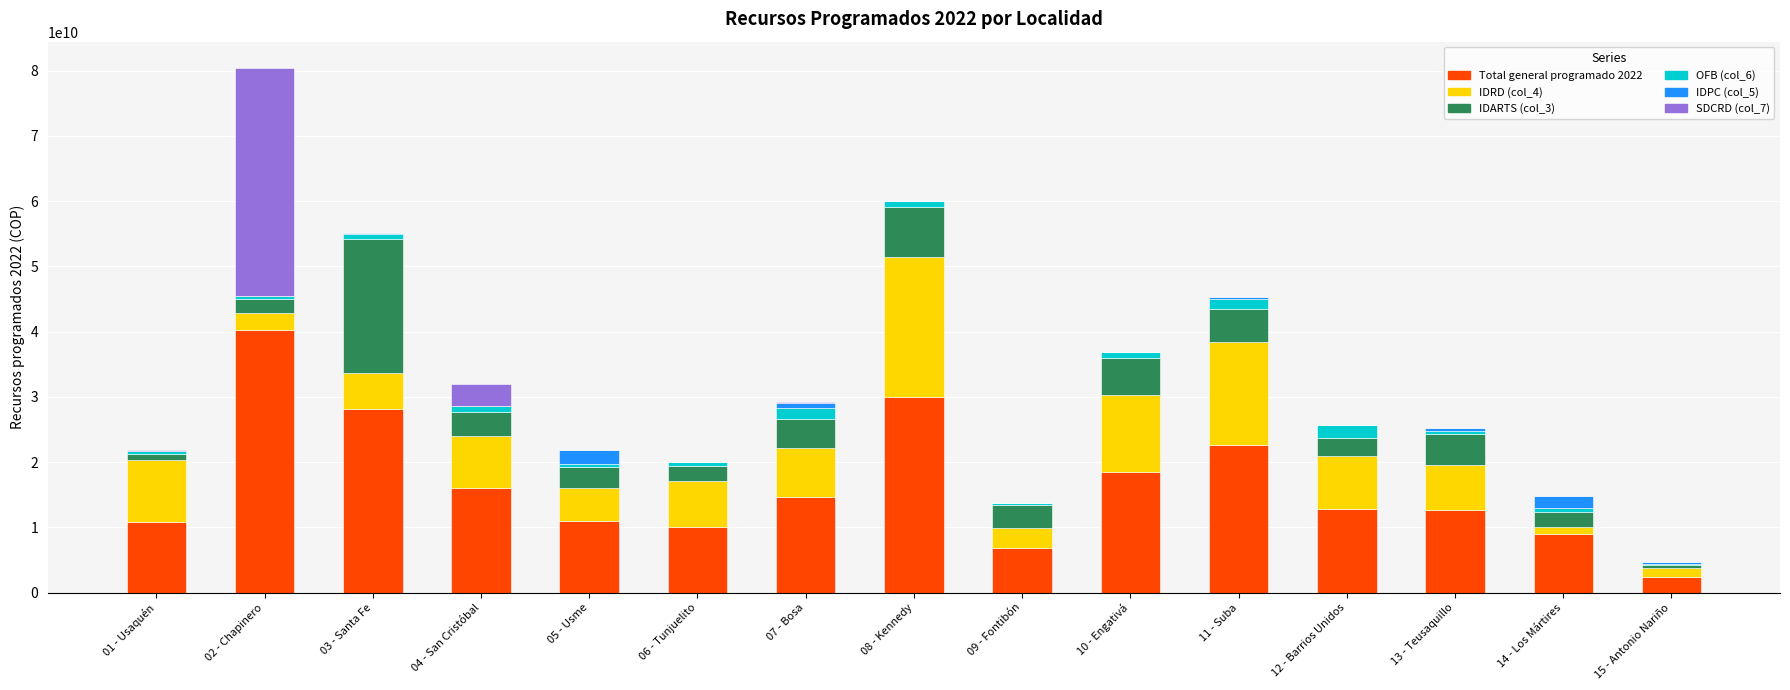

Are the bars horizontal?

No